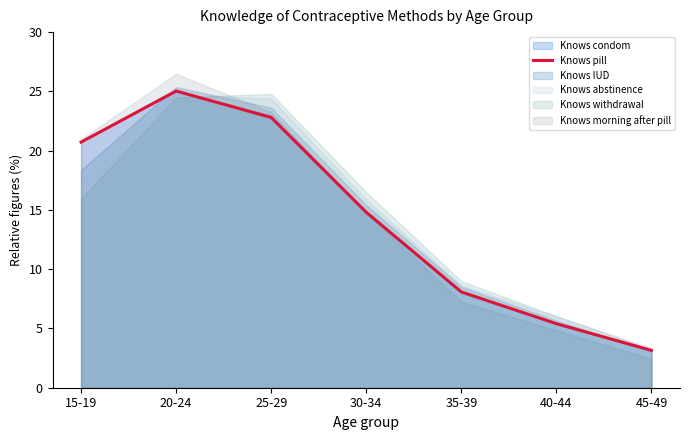

What is the label of the 7th point from the right?

15-19